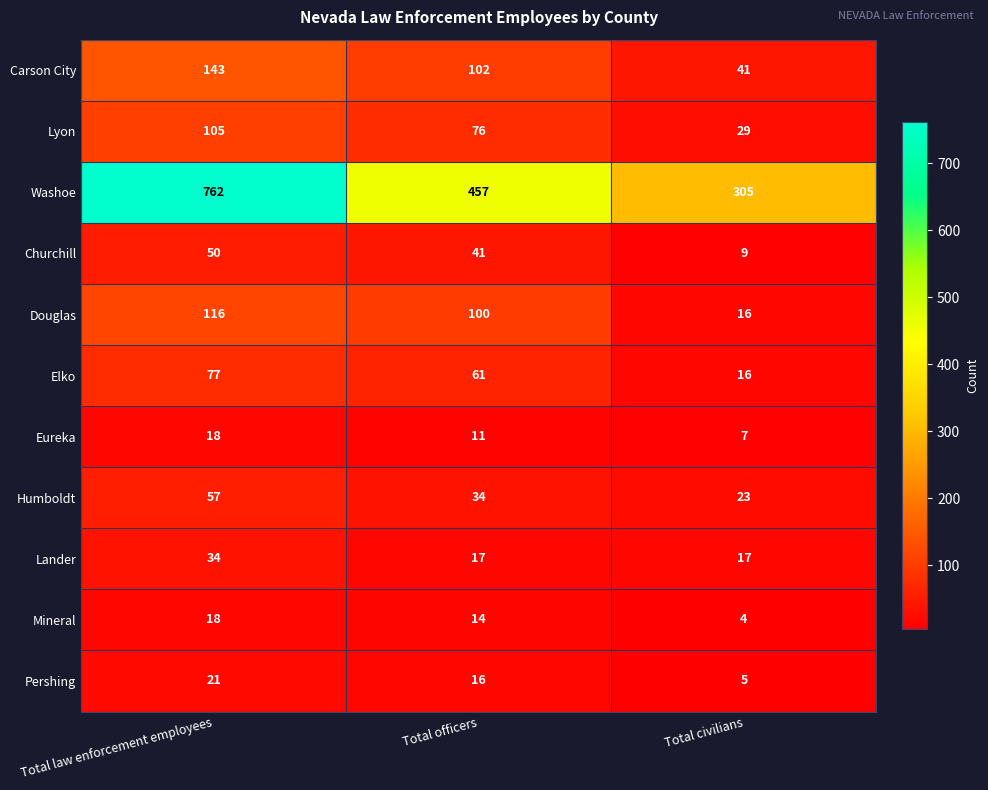

What is the sum of all Pershing values?

42